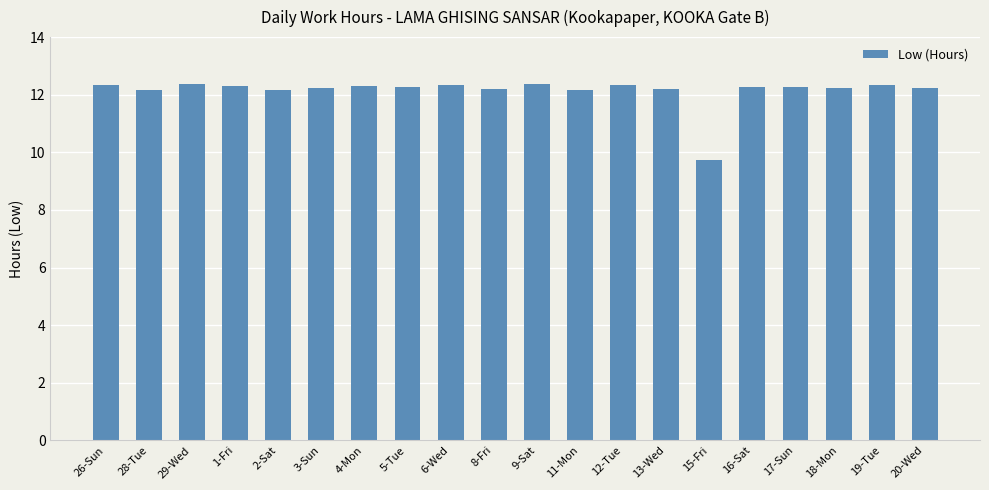

What is the value of the 14th bar from the left?

12.2